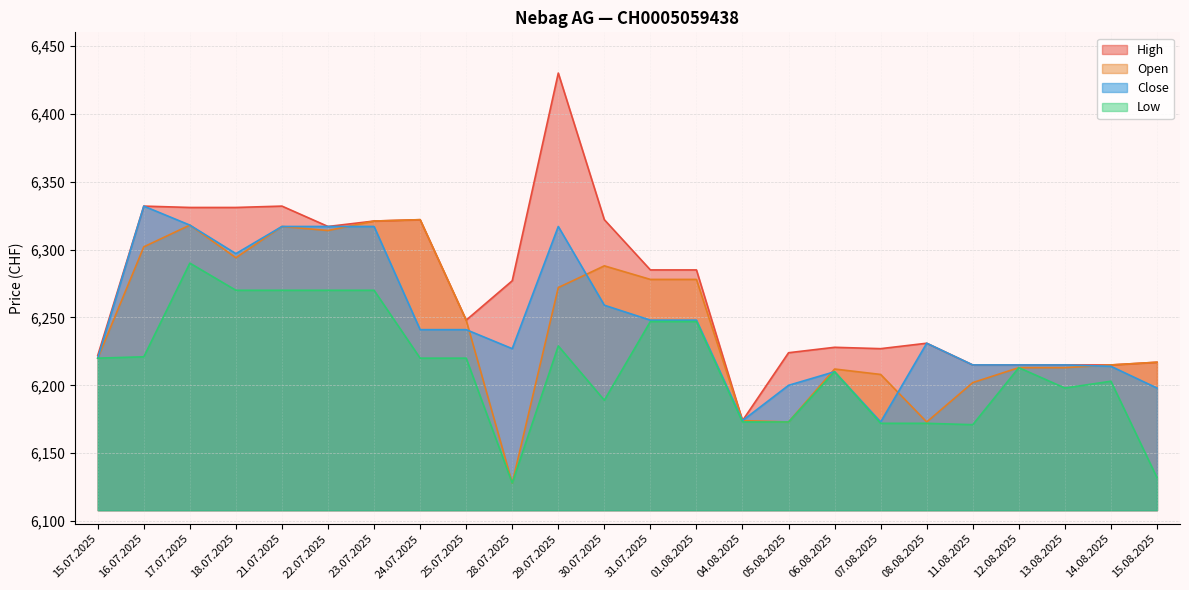

True or false: Close has more than 0 points higher than both neighbors.

True